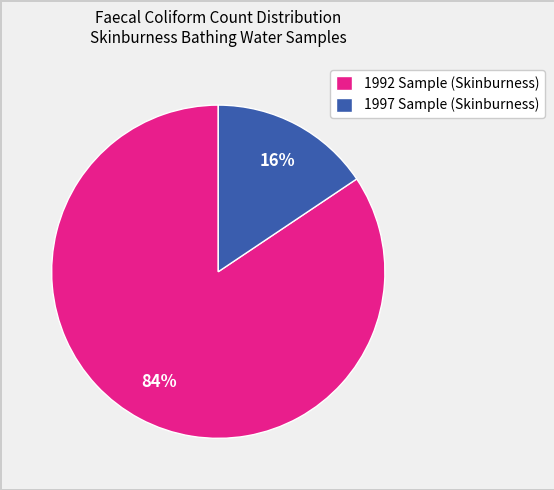

The 1997 Sample (Skinburness) slice represents 16% of the pie. True or false?

True